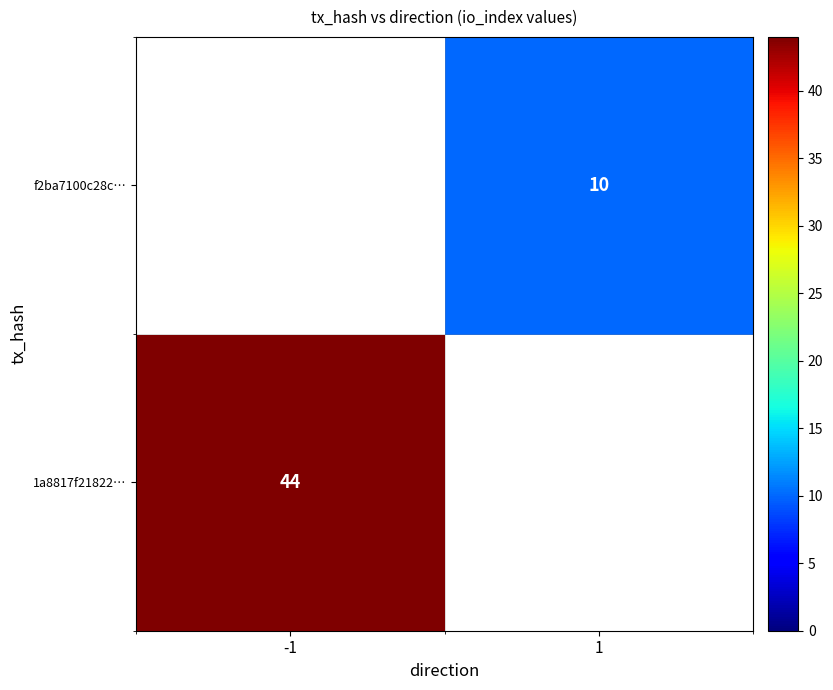

The f2ba7100c28c… series shows 10 at 1. True or false?

True